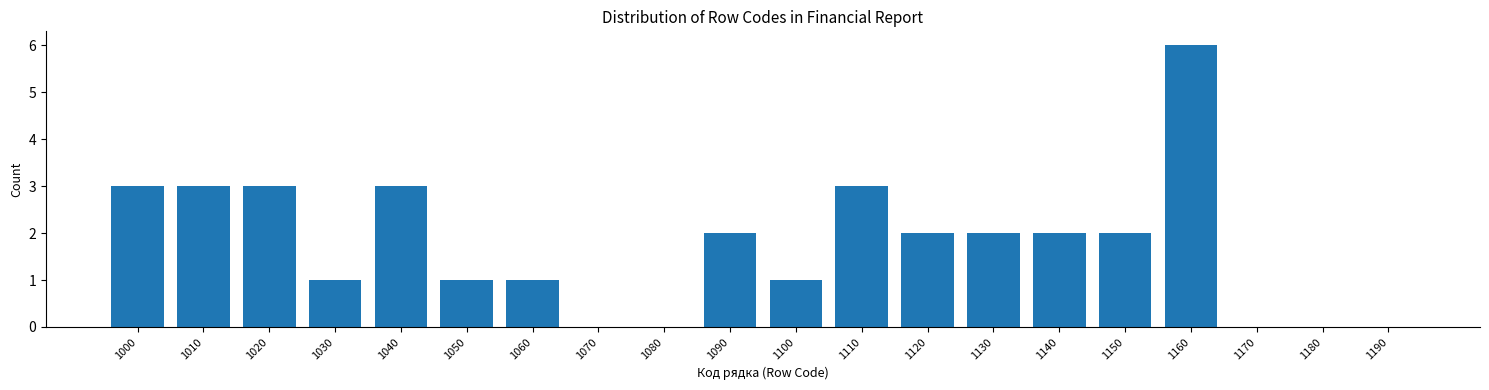

Reading right to left, transcribe all the data shown in this chart.

1190=0	1180=0	1170=0	1160=6	1150=2	1140=2	1130=2	1120=2	1110=3	1100=1	1090=2	1080=0	1070=0	1060=1	1050=1	1040=3	1030=1	1020=3	1010=3	1000=3